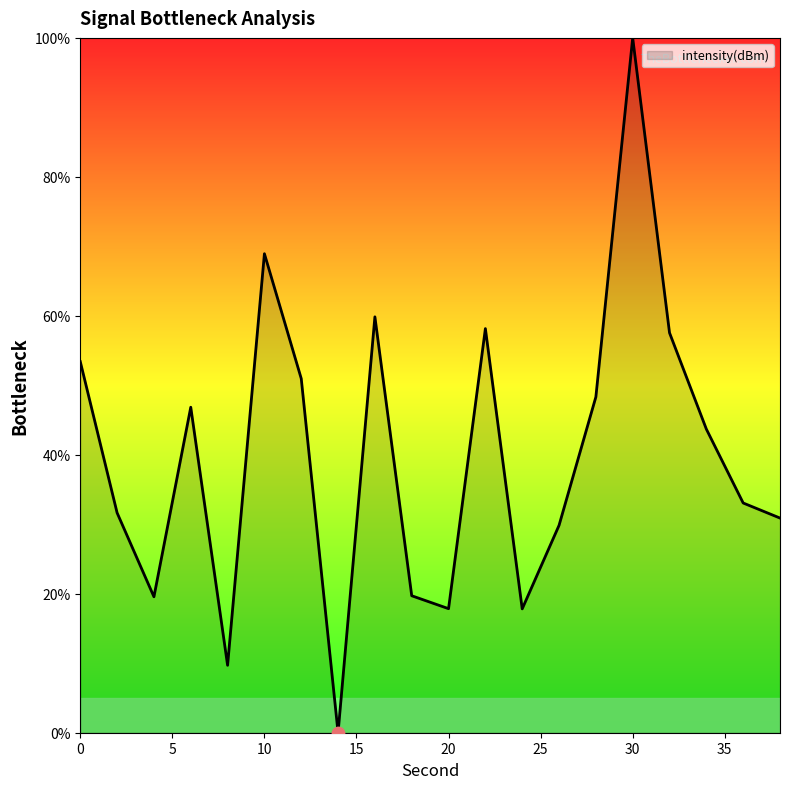

What is the greatest value displayed?

100.0